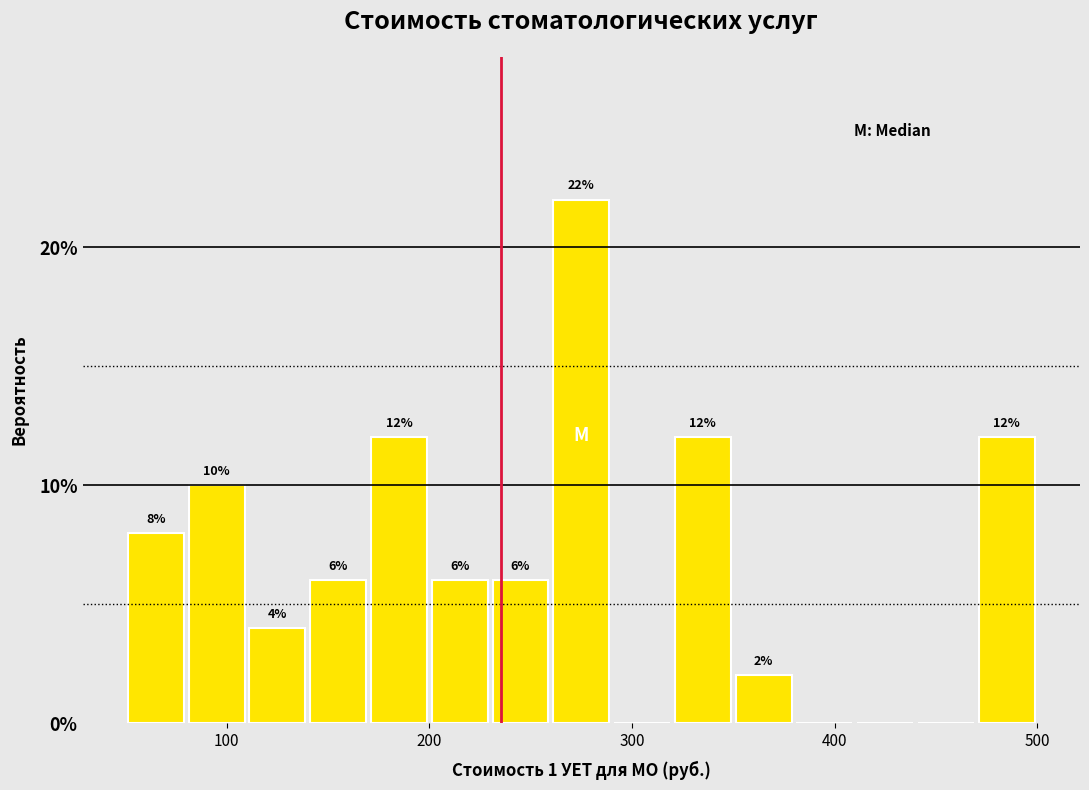

Read against the x-axis, roughly where is the centre of the tallest bar?

280